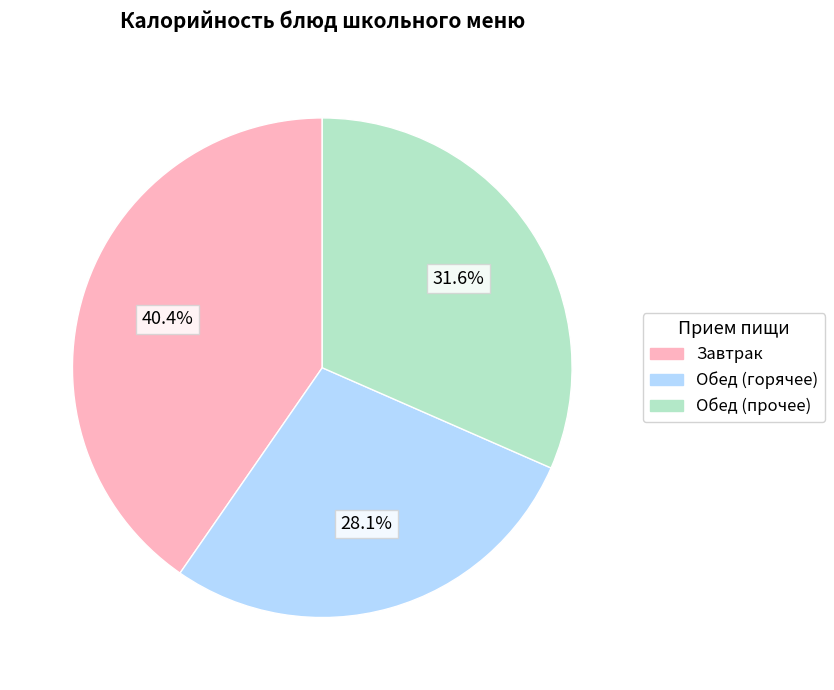

Is there a majority slice in this chart?

No